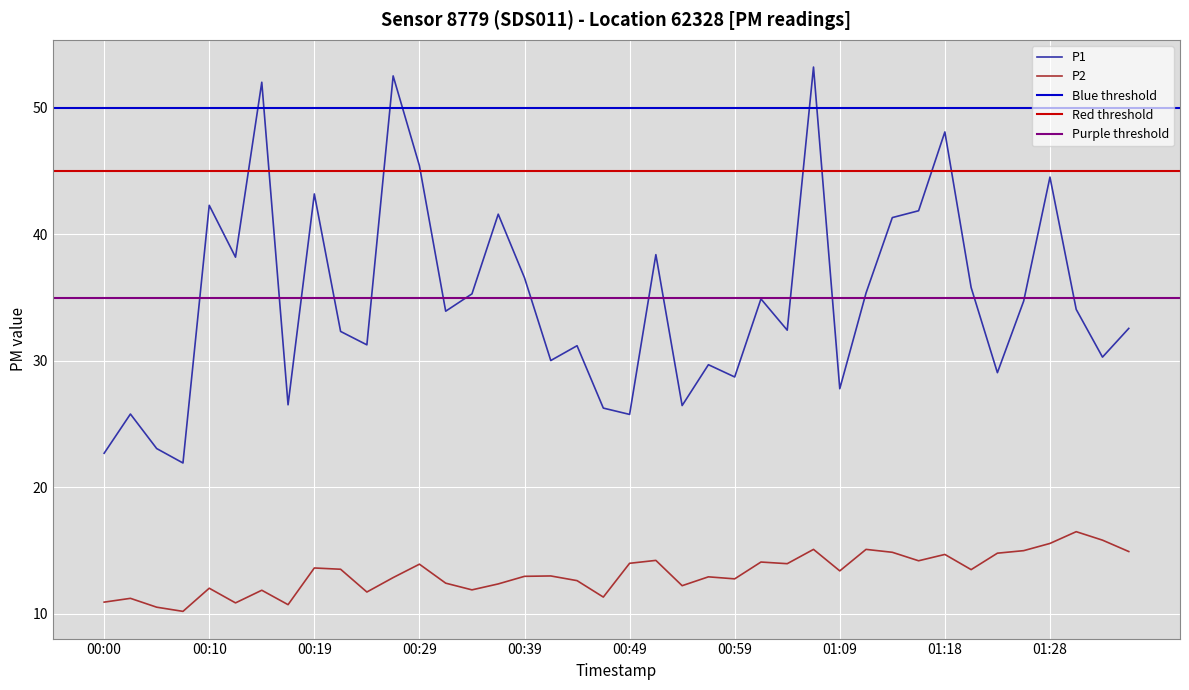

Reading left to right, extract all data points from this chart.

P1: 00:00=22.7	00:02=25.8	00:05=23.1	00:07=21.9	00:10=42.3	00:12=38.2	00:14=52.0	00:17=26.5	00:19=43.2	00:22=32.3	00:24=31.3	00:27=52.5	00:29=45.4	00:32=33.9	00:34=35.3	00:37=41.6	00:39=36.6	00:42=30.0	00:44=31.2	00:46=26.3	00:49=25.8	00:51=38.4	00:54=26.5	00:56=29.7	00:59=28.7	01:01=34.9	01:04=32.4	01:06=53.2	01:09=27.8	01:11=35.4	01:13=41.3	01:16=41.9	01:18=48.1	01:21=35.8	01:23=29.1	01:26=34.7	01:28=44.5	01:31=34.1	01:33=30.3	01:36=32.6
P2: 00:00=10.9	00:02=11.2	00:05=10.5	00:07=10.2	00:10=12.0	00:12=10.9	00:14=11.9	00:17=10.7	00:19=13.6	00:22=13.5	00:24=11.7	00:27=12.9	00:29=13.9	00:32=12.4	00:34=11.9	00:37=12.4	00:39=13.0	00:42=13.0	00:44=12.6	00:46=11.3	00:49=14.0	00:51=14.2	00:54=12.2	00:56=12.9	00:59=12.8	01:01=14.1	01:04=14.0	01:06=15.1	01:09=13.4	01:11=15.1	01:13=14.9	01:16=14.2	01:18=14.7	01:21=13.5	01:23=14.8	01:26=15.0	01:28=15.6	01:31=16.5	01:33=15.8	01:36=14.9